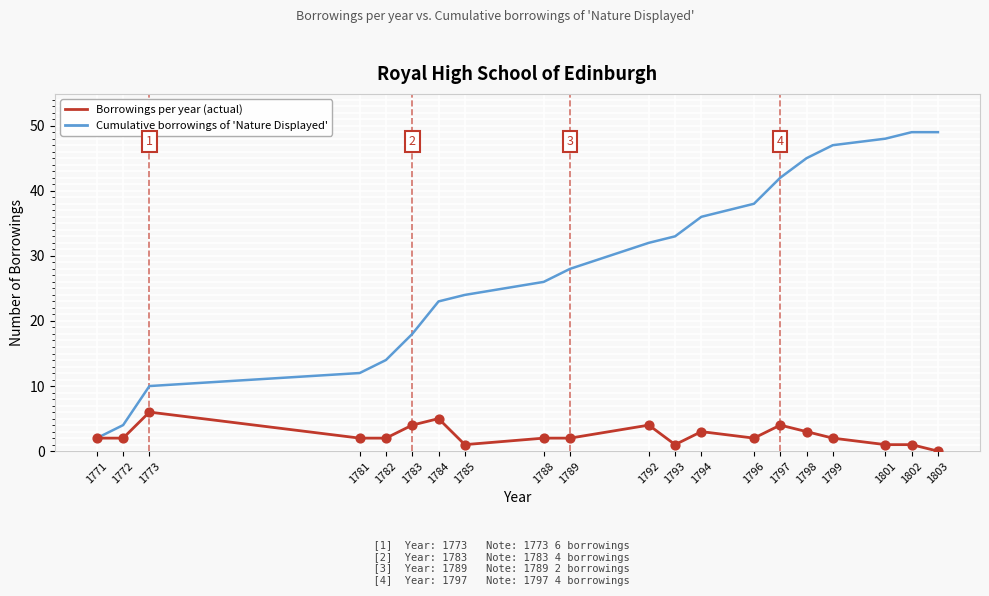

What is the total value across all series at 1781?

14